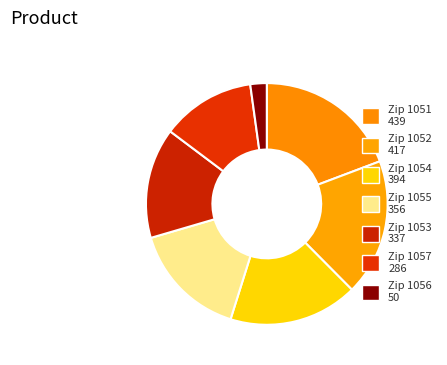

Rank the categories by value from lowest to highest.

1056, 1057, 1053, 1055, 1054, 1052, 1051